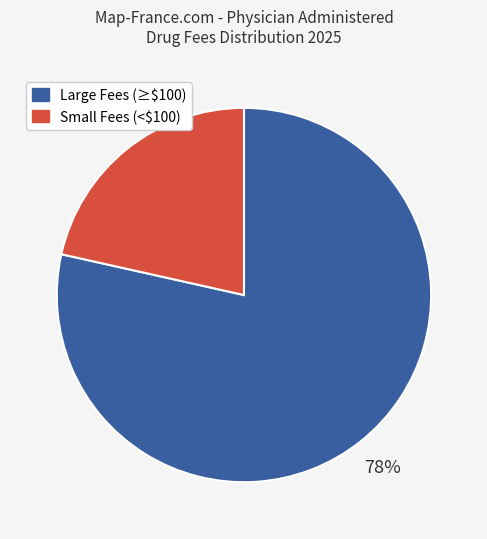

Does any single category account for the majority?

Yes